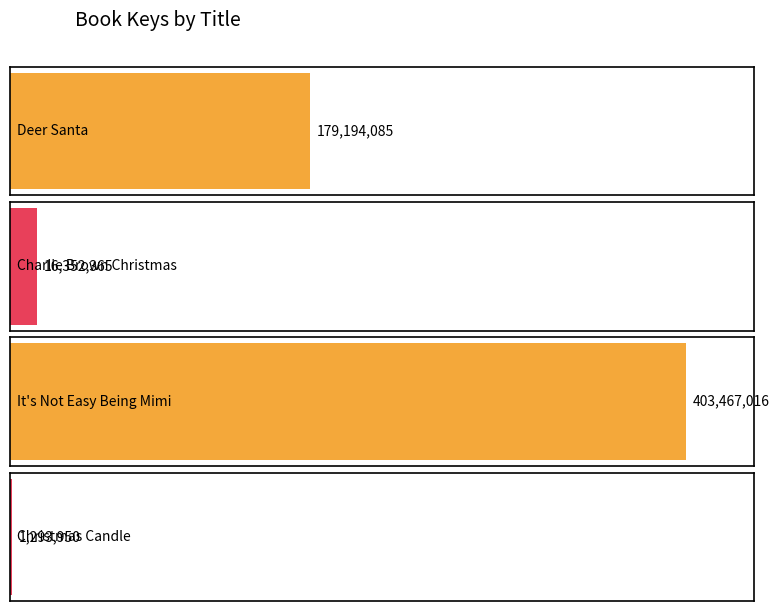

Rank the categories by value from lowest to highest.

Christmas Candle, Charlie Brown Christmas, Deer Santa, It's Not Easy Being Mimi